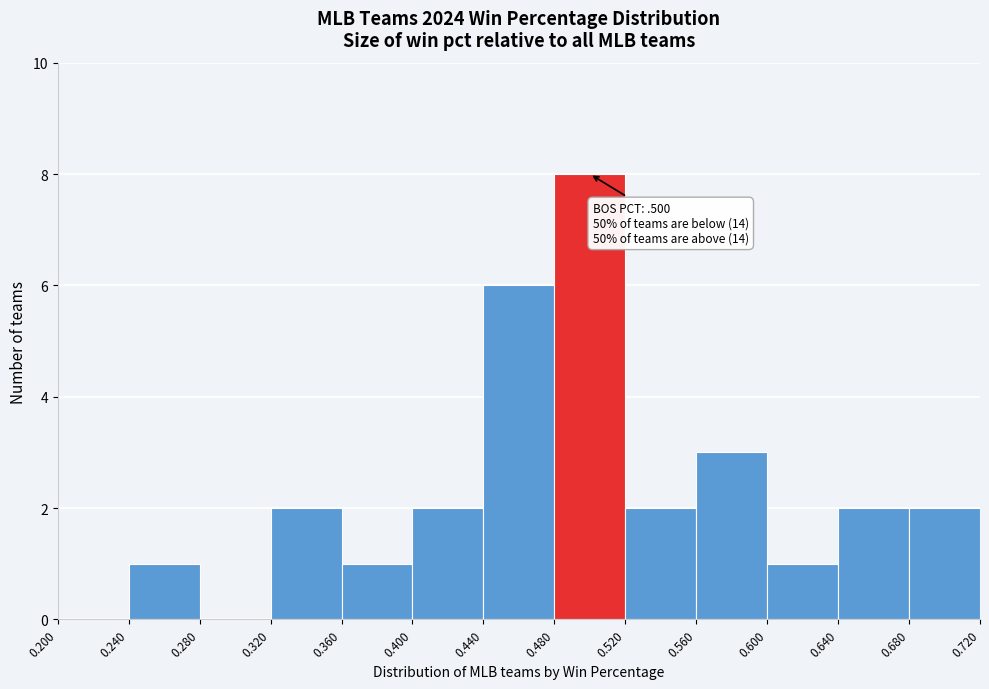

Which range on the x-axis has the tallest bar?

0.480 to 0.520